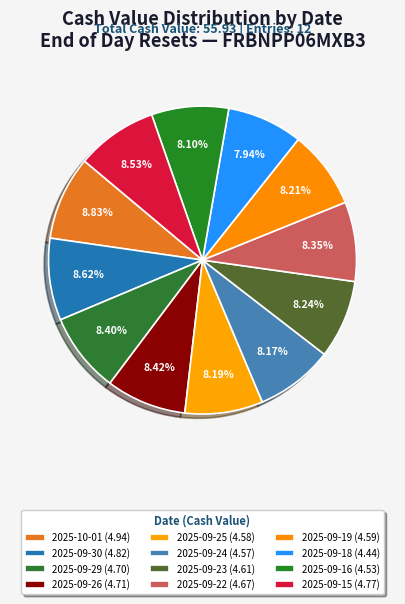

To the nearest percent, what is the combined percentage of 2025-09-25 and 2025-10-01?

17%